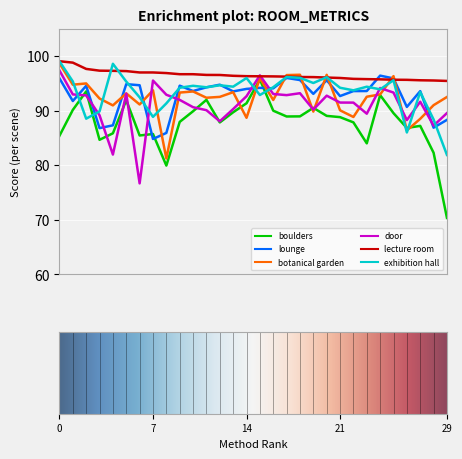

What is the highest value of the botanical garden series?

98.7